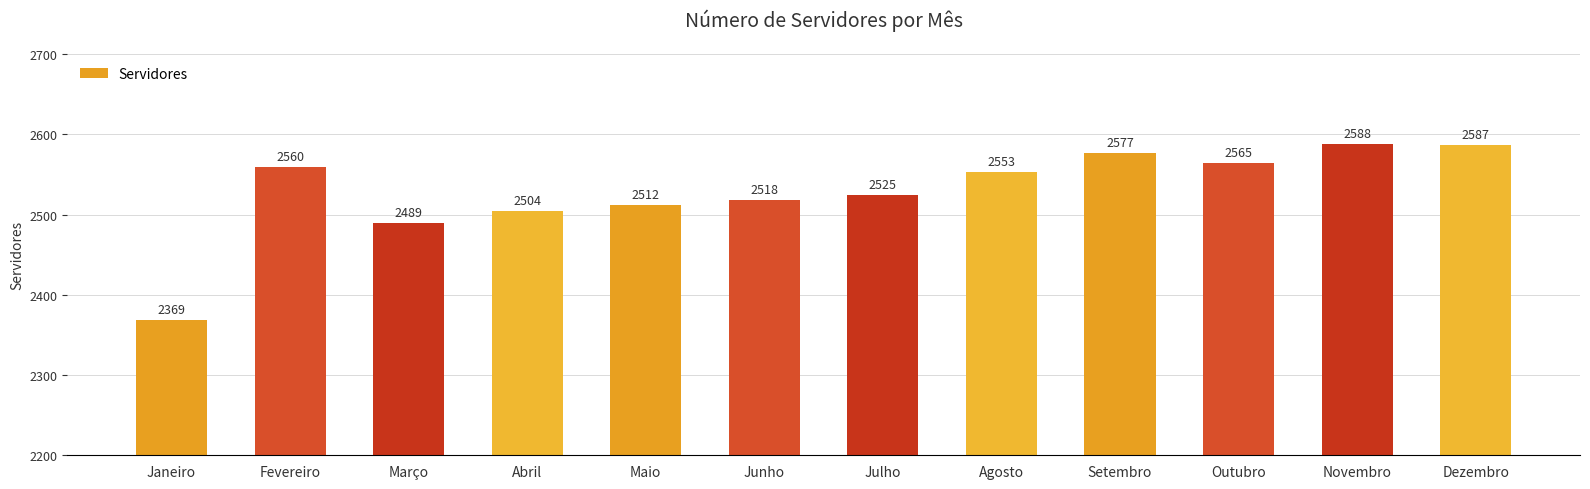

Which label corresponds to the largest value in the chart?

Novembro